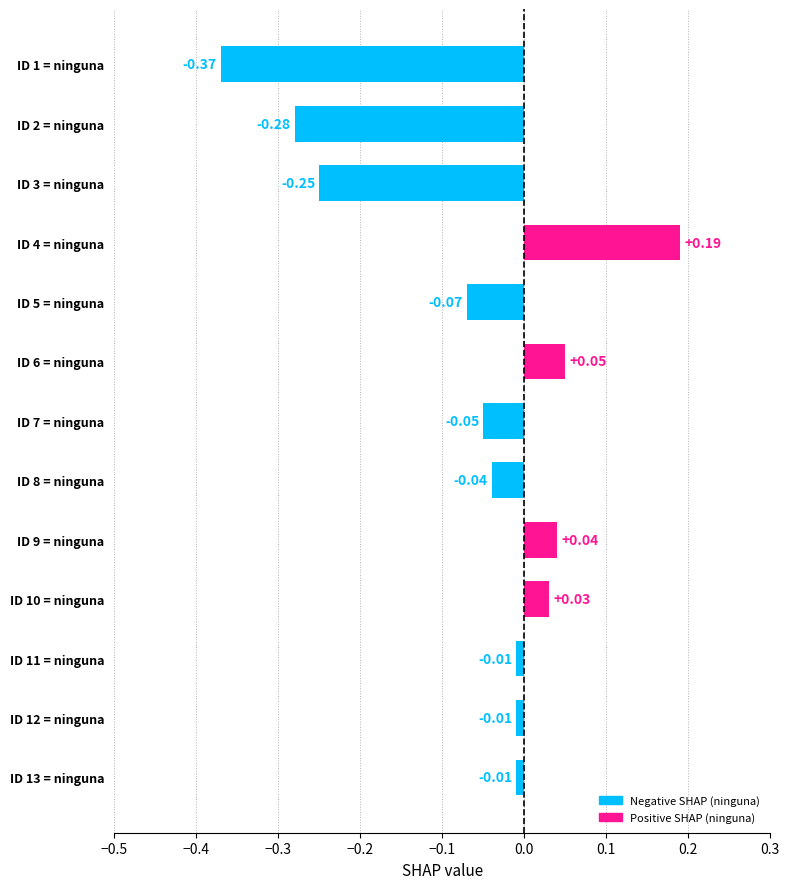

What is the change in value from ID 3 = ninguna to ID 8 = ninguna?

+0.2